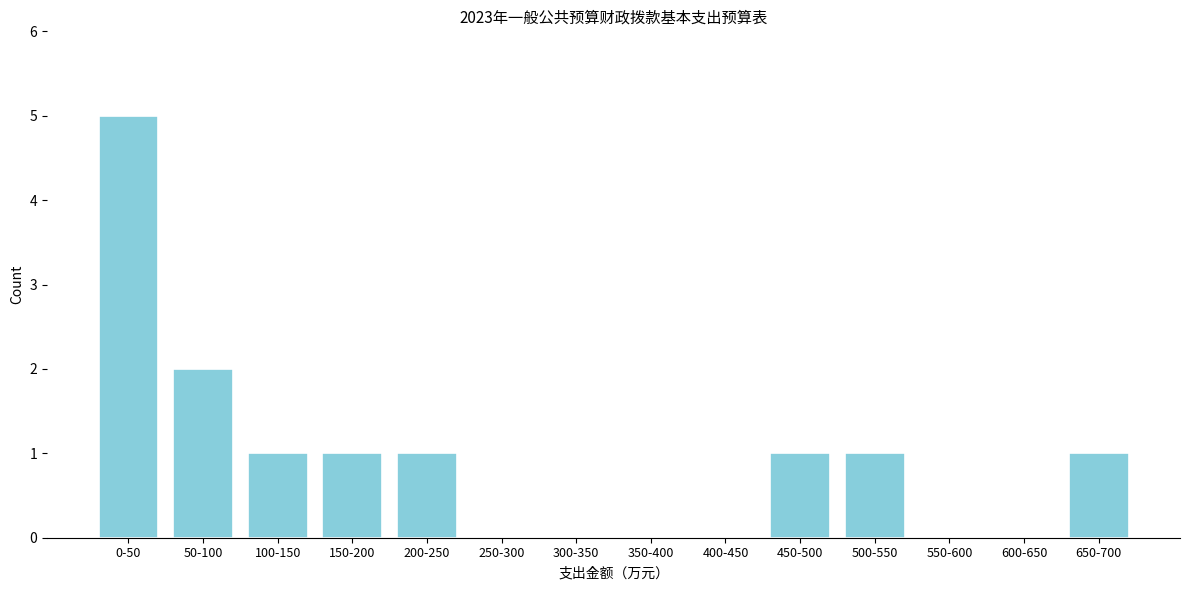

Reading left to right, list all the values displayed in this chart.

0-50=5	50-100=2	100-150=1	150-200=1	200-250=1	250-300=0	300-350=0	350-400=0	400-450=0	450-500=1	500-550=1	550-600=0	600-650=0	650-700=1